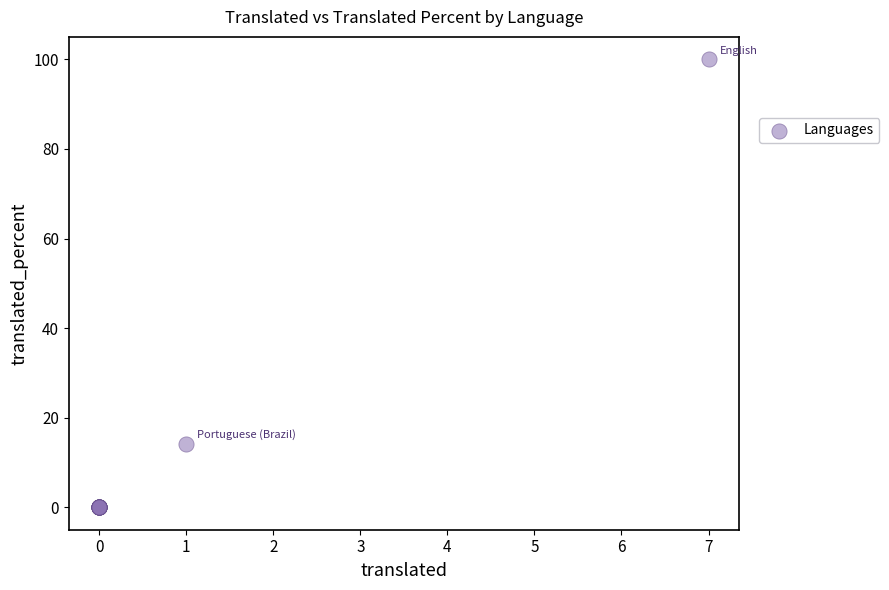

What Y value in the scatter plot is closest to 50?

14.2